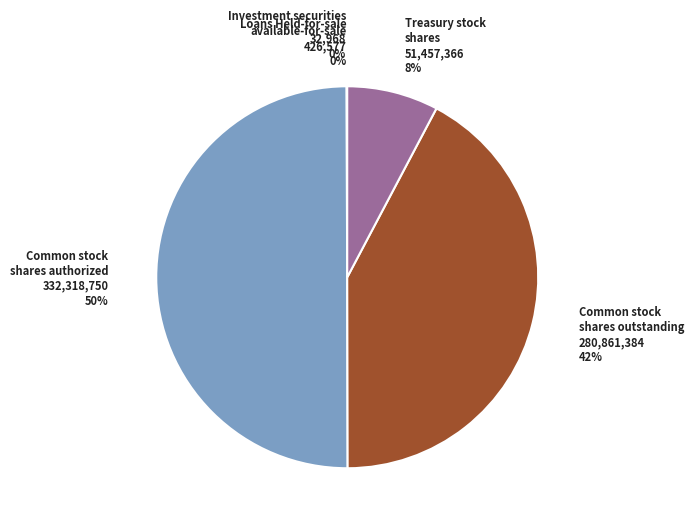

Is it true that Treasury stock shares is 8% of the pie?

True